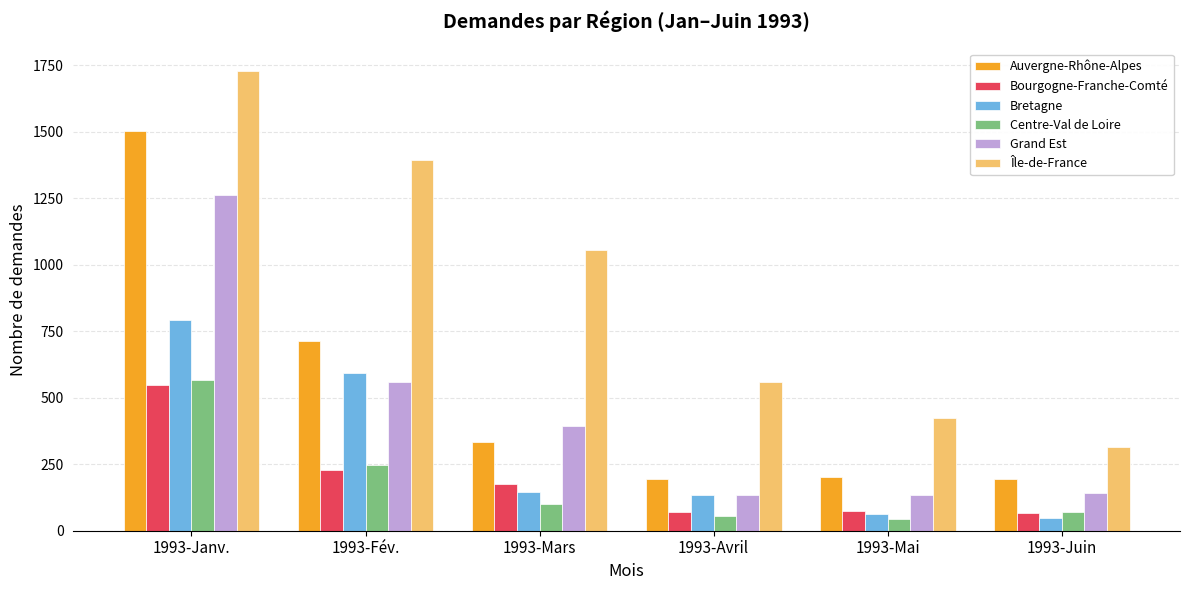

Which series has the widest spread of values?

Île-de-France